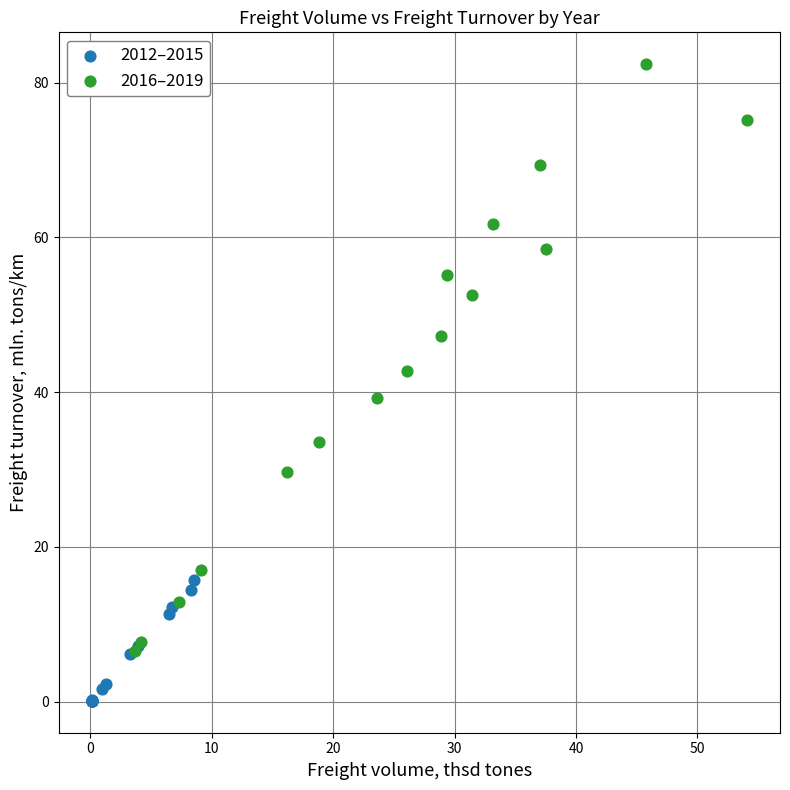

Which series reaches the maximum Y coordinate?

2016–2019